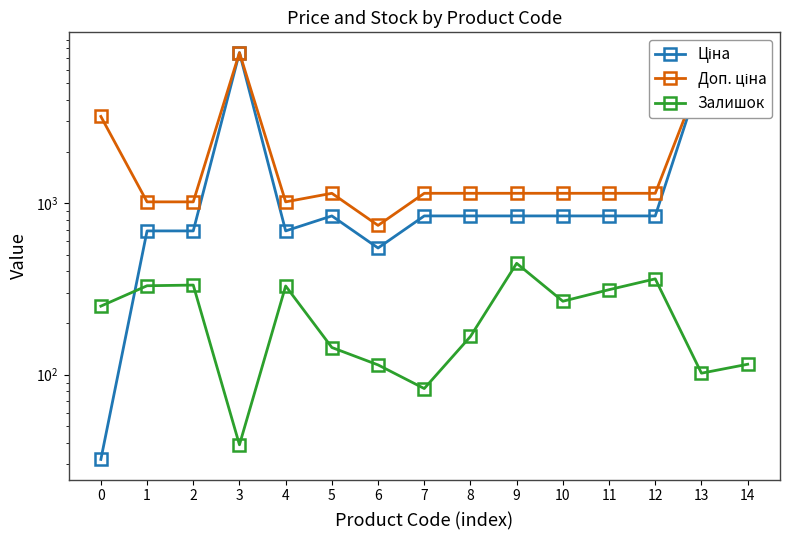

What is the highest value of the Залишок series?

446.0